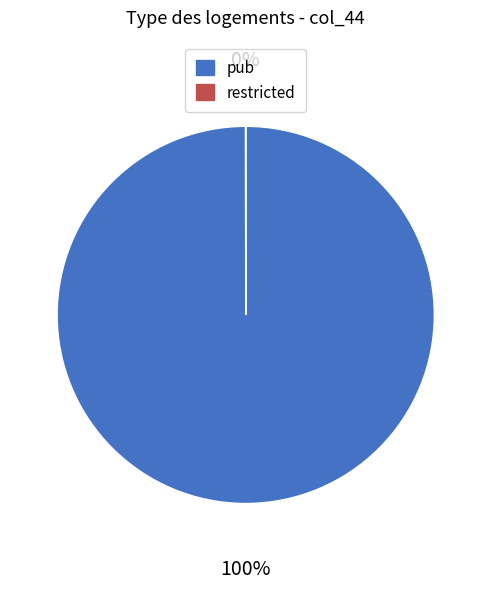

To the nearest percent, what is the difference between the largest and smallest slice percentages?

100%